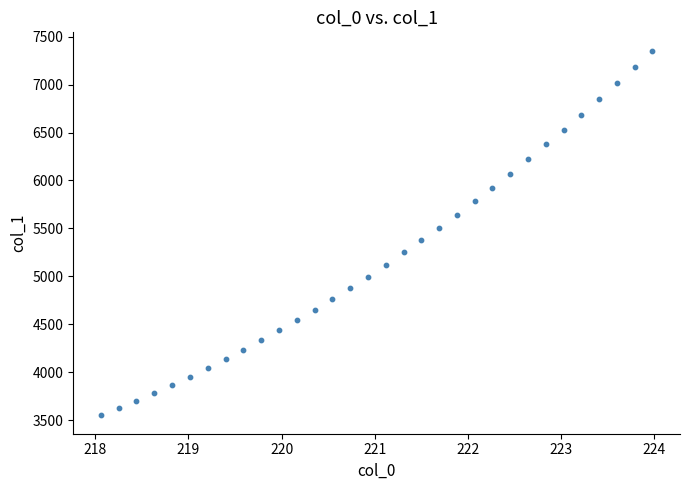

What is the range of Y values (max minus min)?

3804.9